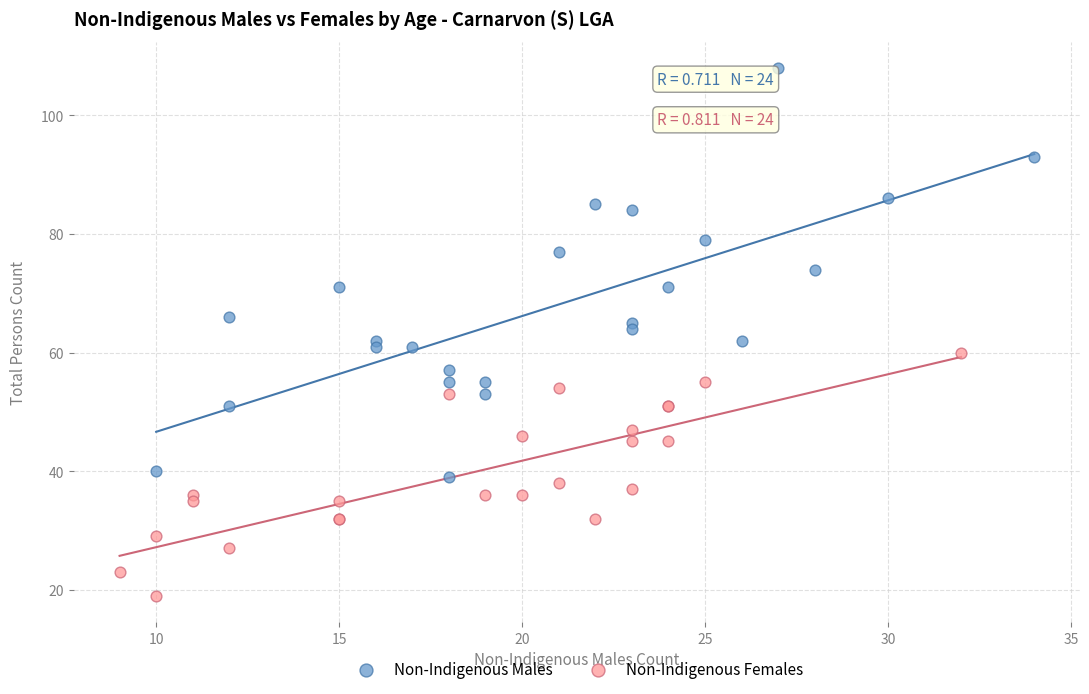

Which series contains the lowest Y value?

Non-Indigenous Females